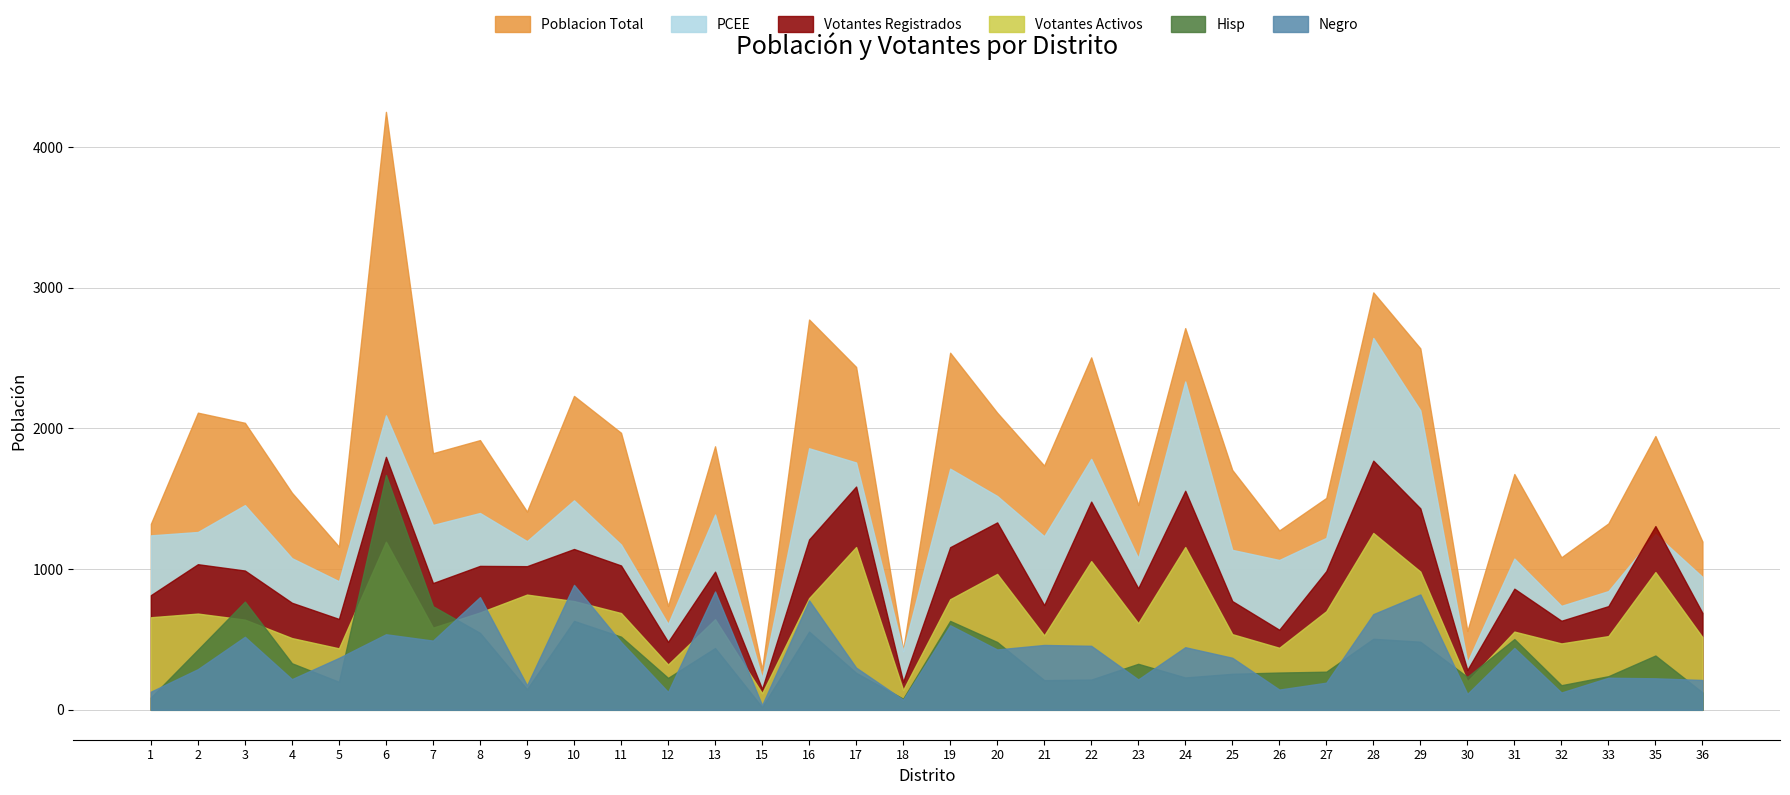

What is the value of the Poblacion Total point at the 34th from the left?

1196